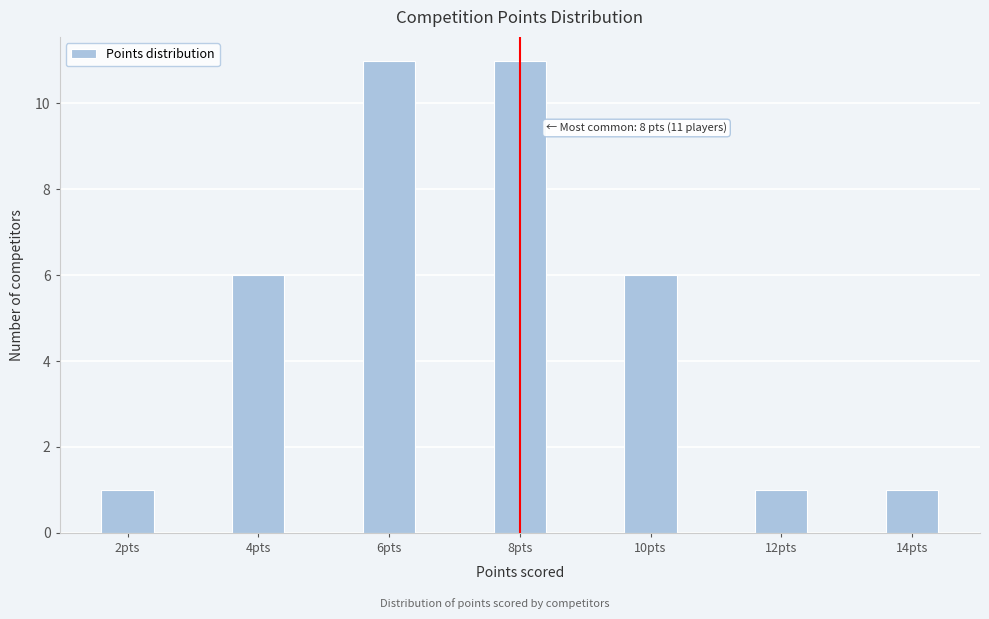

Reading left to right, what are all the values shown in this chart?

2pts=1	4pts=6	6pts=11	8pts=11	10pts=6	12pts=1	14pts=1